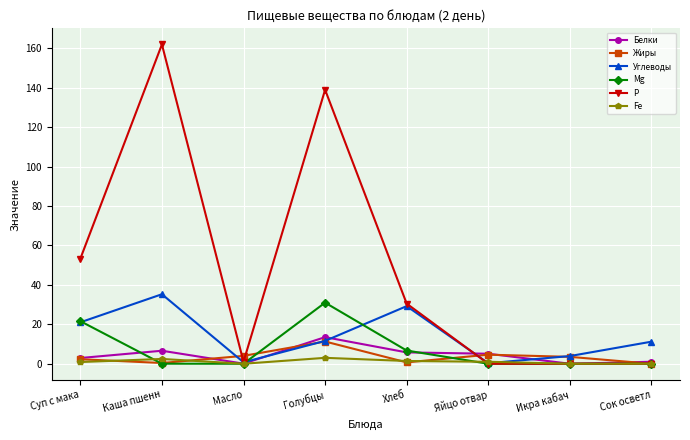

Between Голубцы and Икра кабач, which series saw the biggest shift?

Р